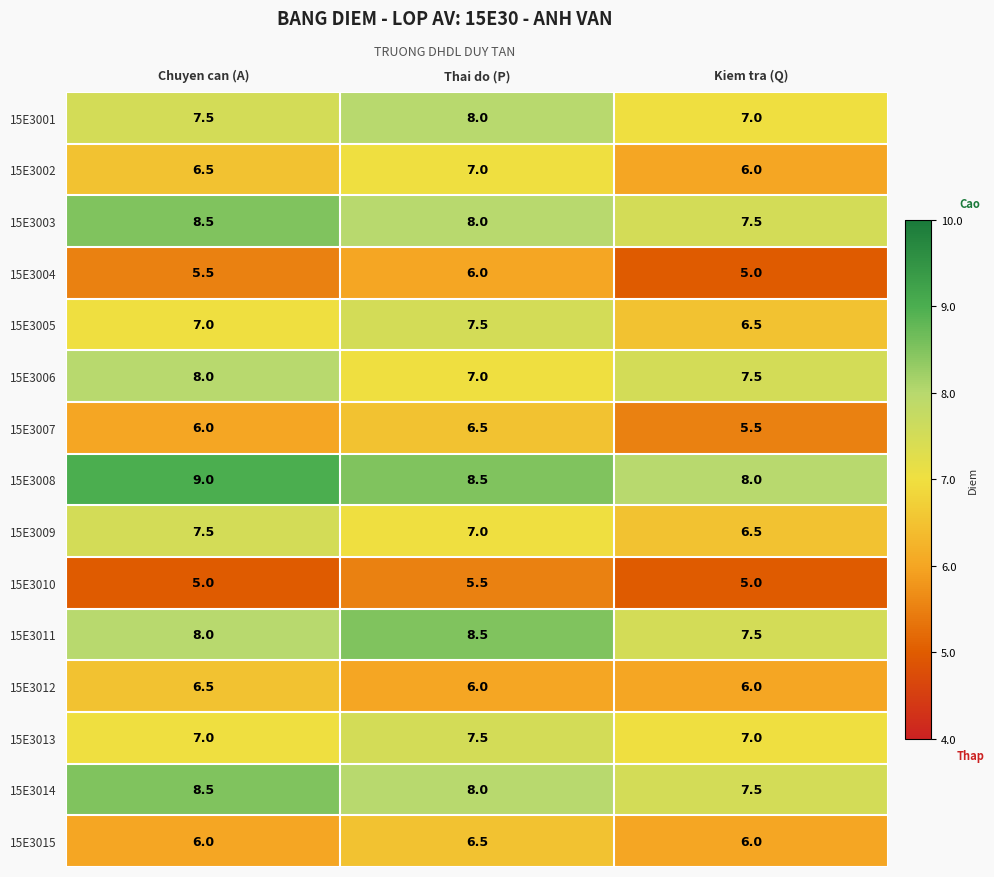

True or false: 15E3006 has a value of 2.4 at Thai do (P).

False